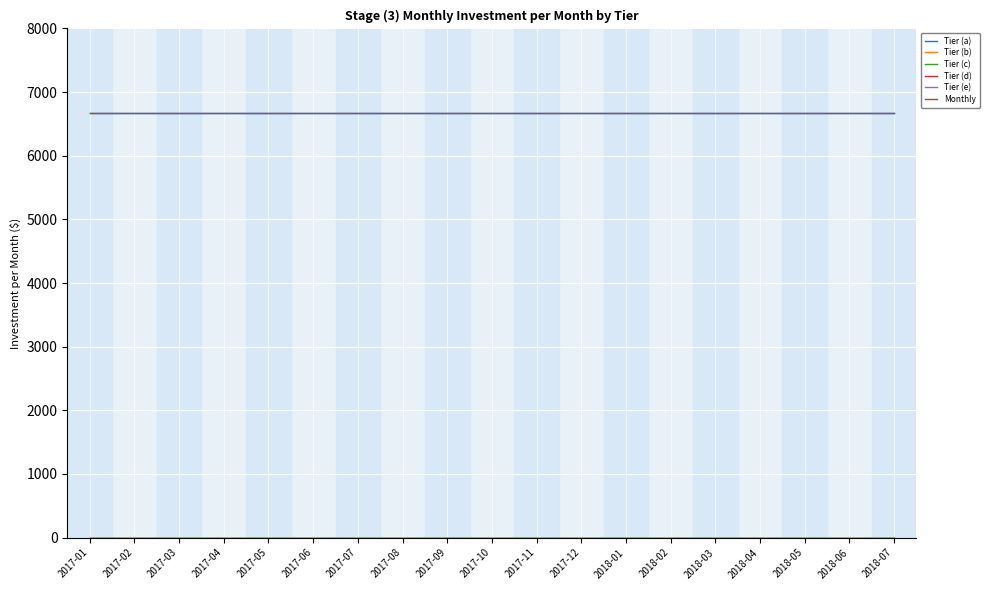

The value of Tier (a) at 2018-02 is 2621.3. True or false?

False